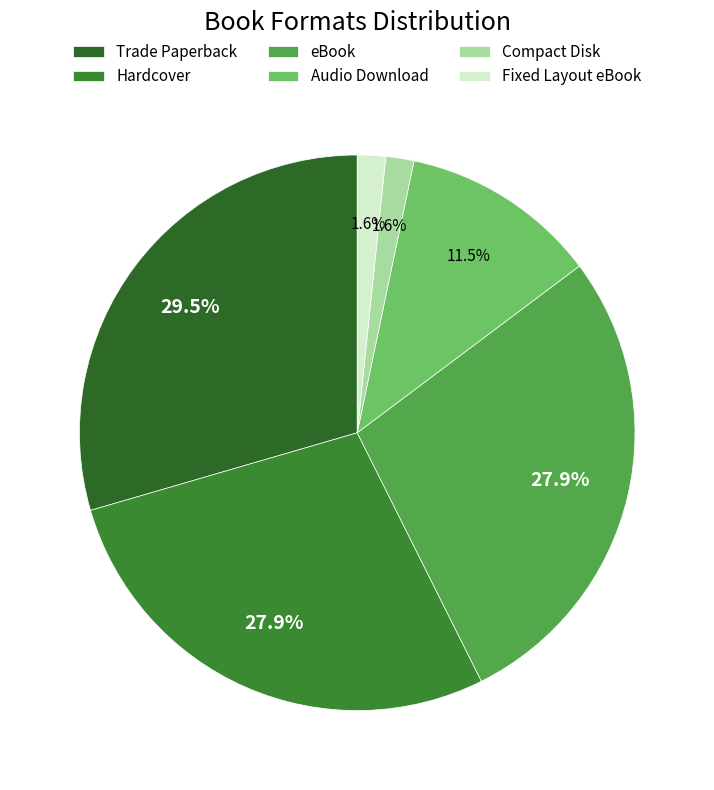

What is the ratio of the value at Trade Paperback to the value at Fixed Layout eBook?

18.0